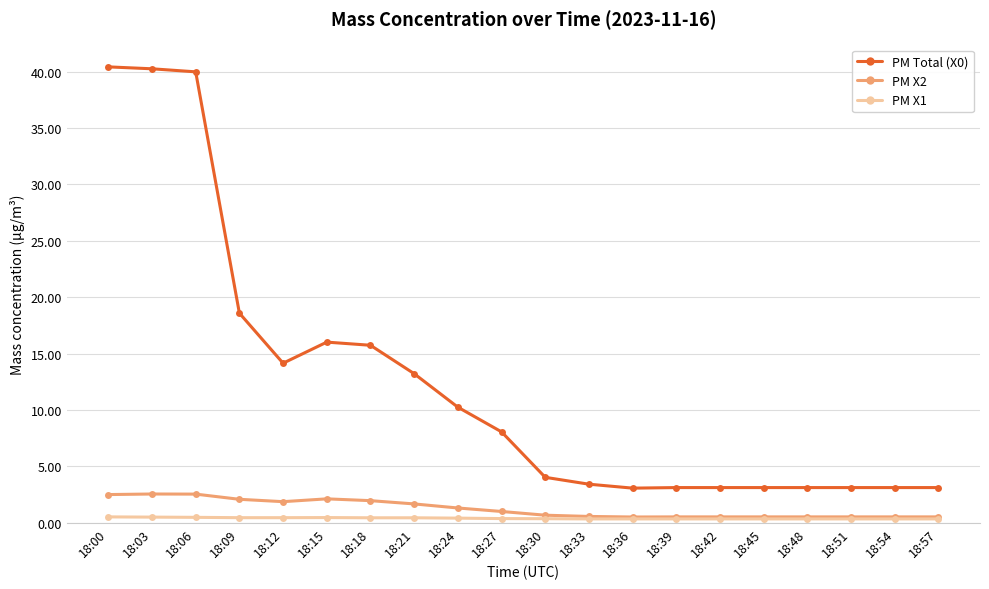

True or false: PM Total (X0) and PM X1 intersect in this chart.

False